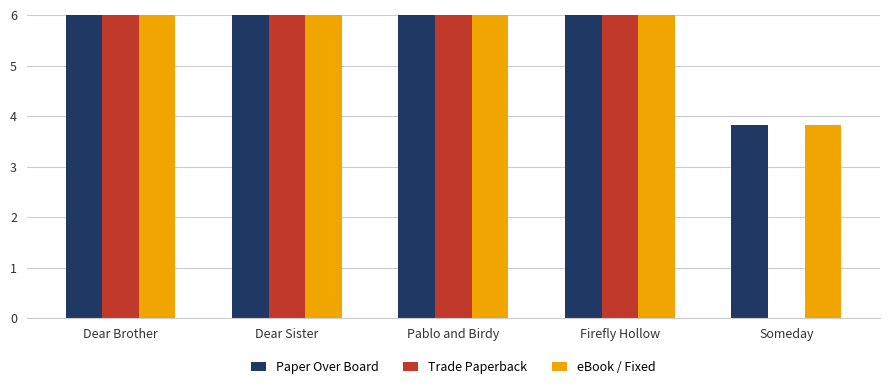

At which label does Trade Paperback first exceed 17?

Dear Brother